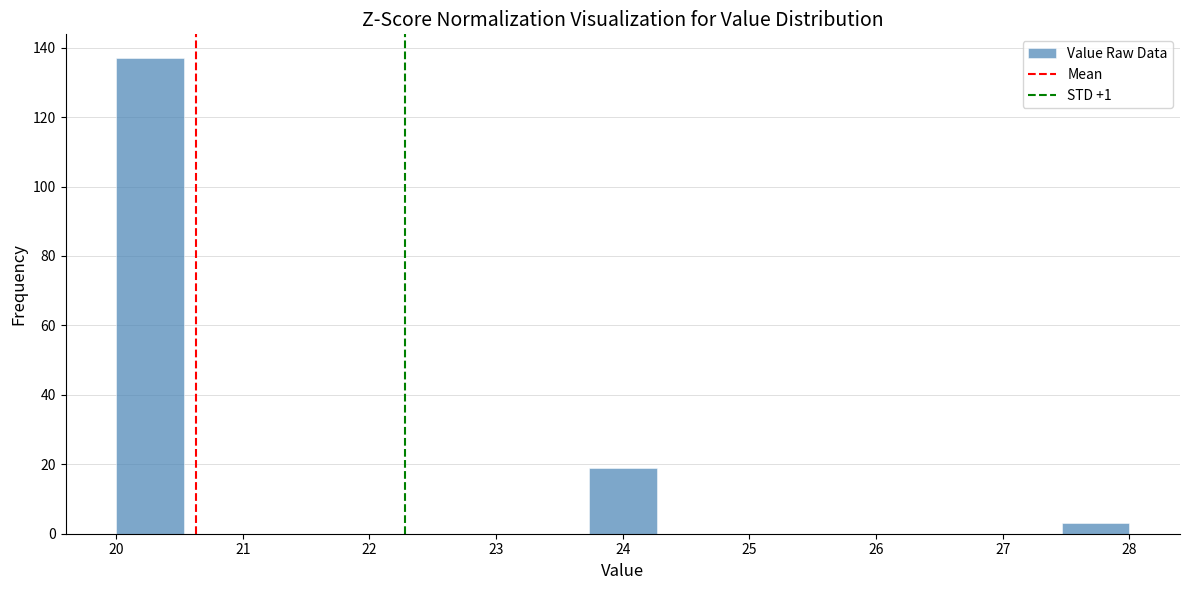

Reading left to right, list every bar in this chart as the range it spans on the x-axis followed by its height. Neither the bar edges nor the heights are printed on the chart, so give them approximately, as read against the axes.

20.0 to 20.5: 138
20.5 to 21.1: 0
21.1 to 21.6: 0
21.6 to 22.1: 0
22.1 to 22.7: 0
22.7 to 23.2: 0
23.2 to 23.7: 0
23.7 to 24.3: 20
24.3 to 24.8: 0
24.8 to 25.3: 0
25.3 to 25.9: 0
25.9 to 26.4: 0
26.4 to 26.9: 0
26.9 to 27.5: 0
27.5 to 28.0: 4